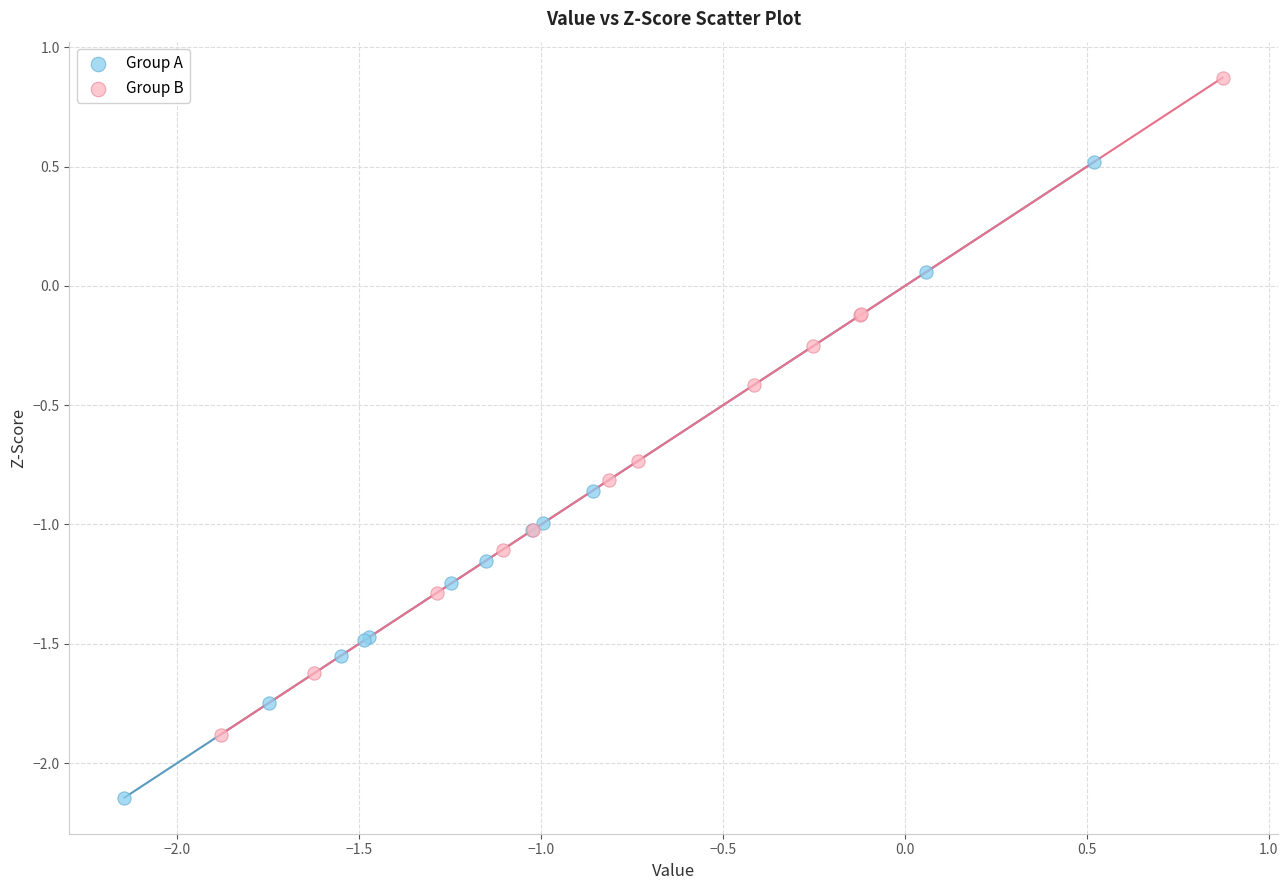

What are all the series names shown in the legend?

Group A, Group B